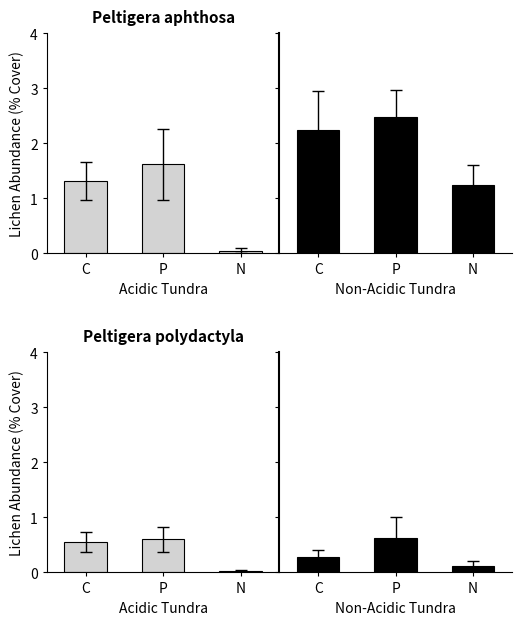

What is the maximum value for Acidic Tundra?

0.6